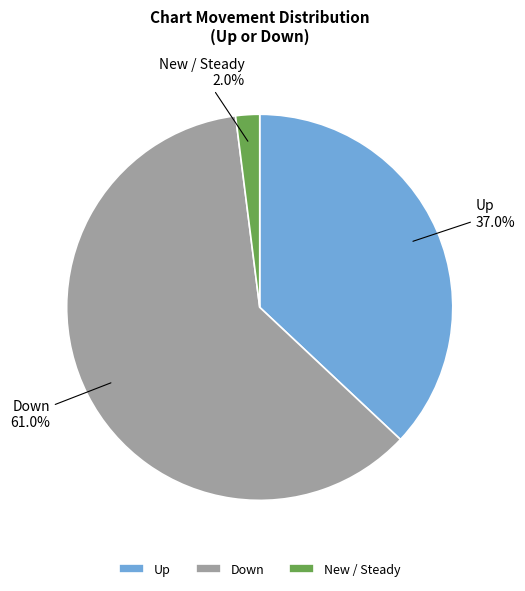

What percentage do New / Steady and Up together represent?

39.0%